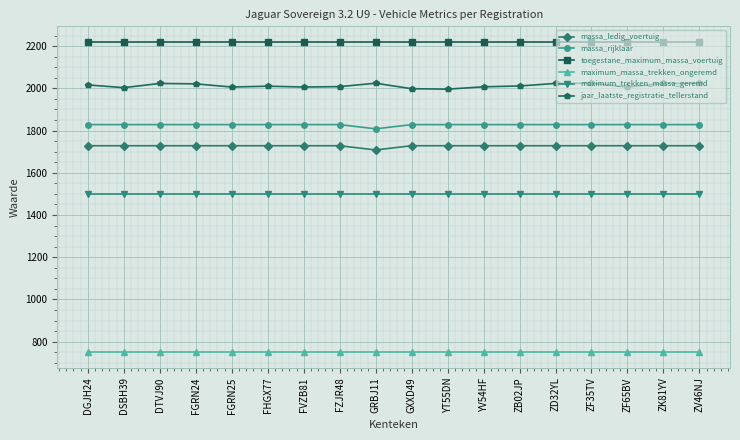

What is the spread (max minus min) of values at GRBJ11?

1470